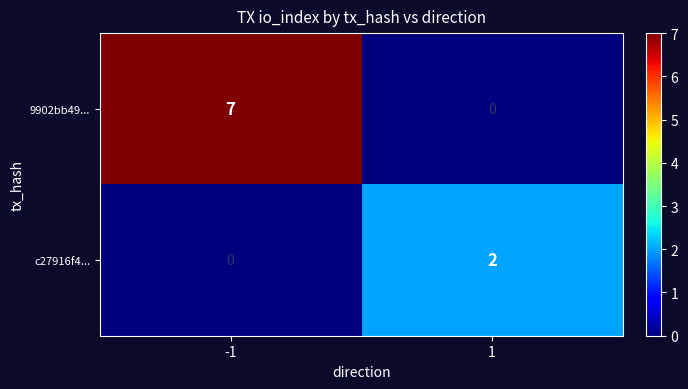

Read the 9902bb49... value at -1.

7